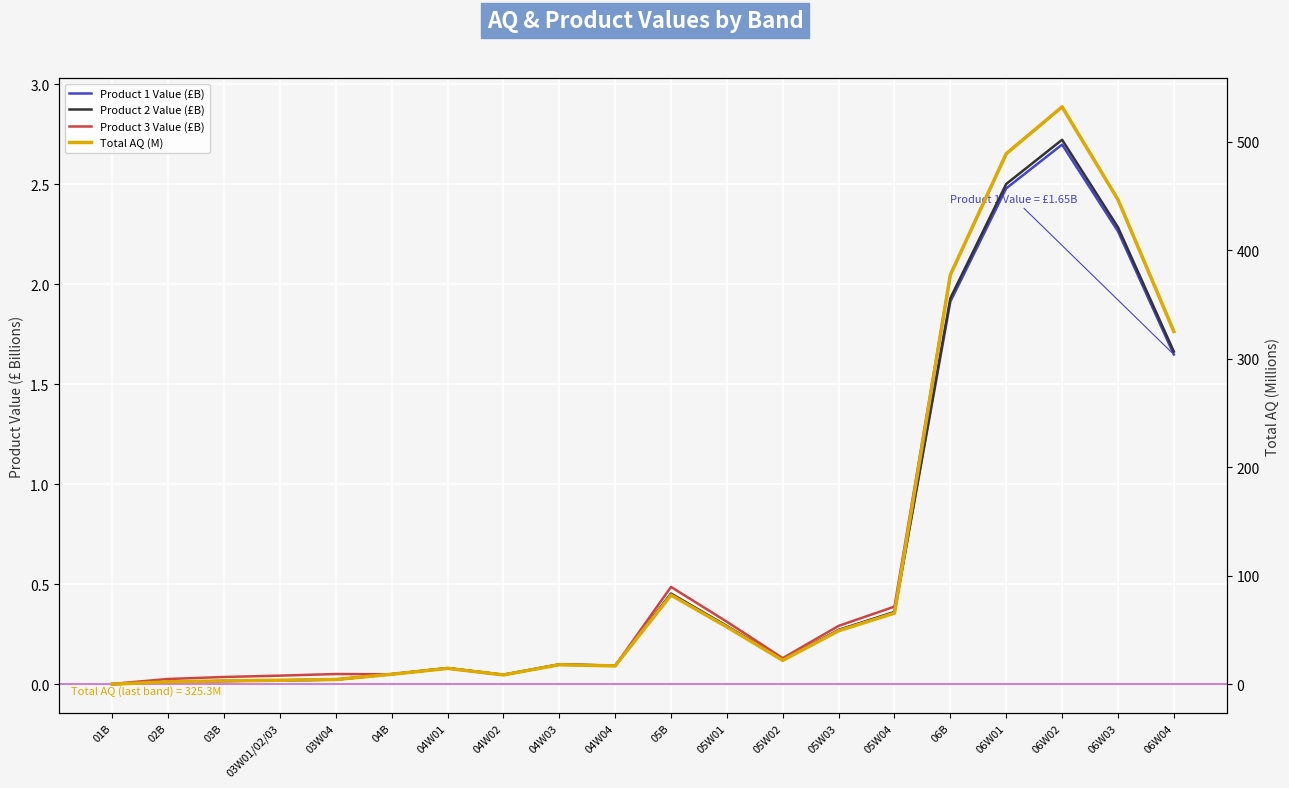

Reading left to right, transcribe all the data shown in this chart.

Product 1 Value (£B): 0.0	0.0	0.0	0.0	0.0	0.1	0.1	0.0	0.1	0.1	0.5	0.3	0.1	0.3	0.4	1.9	2.5	2.7	2.3	1.6
Product 2 Value (£B): 0.0	0.0	0.0	0.0	0.0	0.1	0.1	0.0	0.1	0.1	0.5	0.3	0.1	0.3	0.4	1.9	2.5	2.7	2.3	1.7
Product 3 Value (£B): 0.0	0.0	0.0	0.0	0.1	0.1	0.1	0.0	0.1	0.1	0.5	0.3	0.1	0.3	0.4	2.0	2.7	2.9	2.4	1.8
Total AQ (M): 0.2	2.4	3.2	3.8	4.5	9.4	14.8	8.8	18.2	17.1	82.4	53.0	22.2	49.4	65.7	377.5	489.1	532.3	446.8	325.3